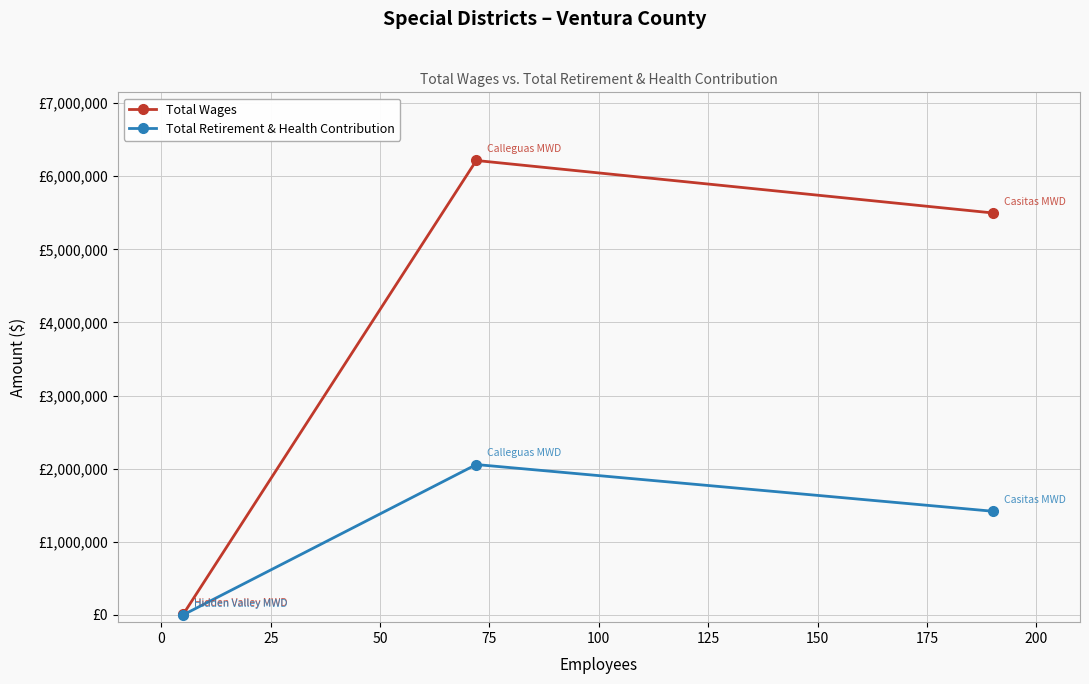

What are all the series names shown in the legend?

Total Wages, Total Retirement & Health Contribution